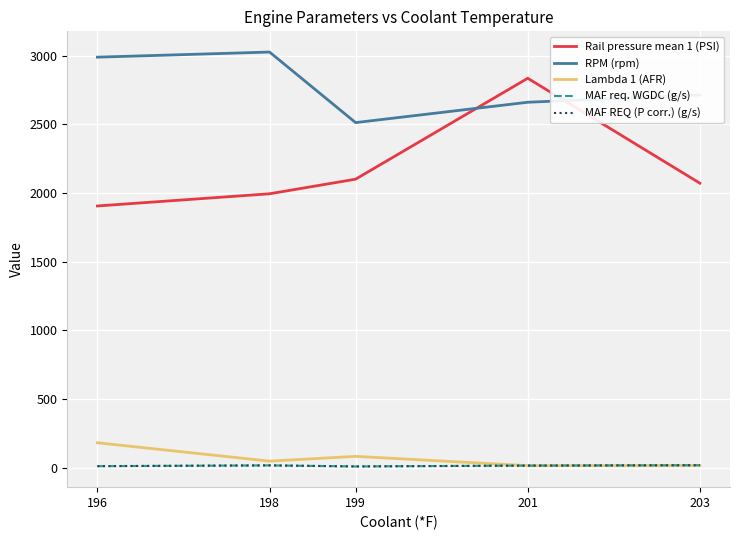

At how many categories does at least one series exceed 2397?

5